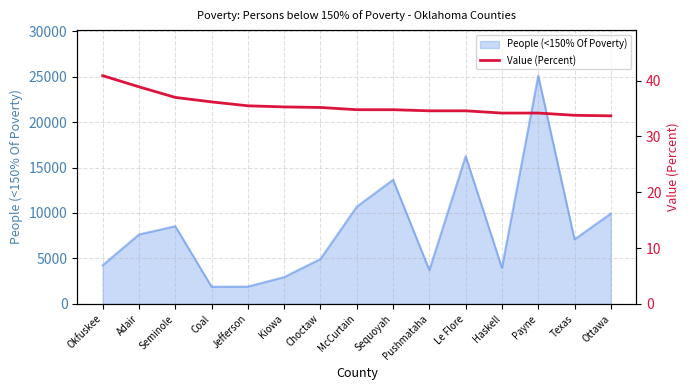

What position from the right is Kiowa?

10